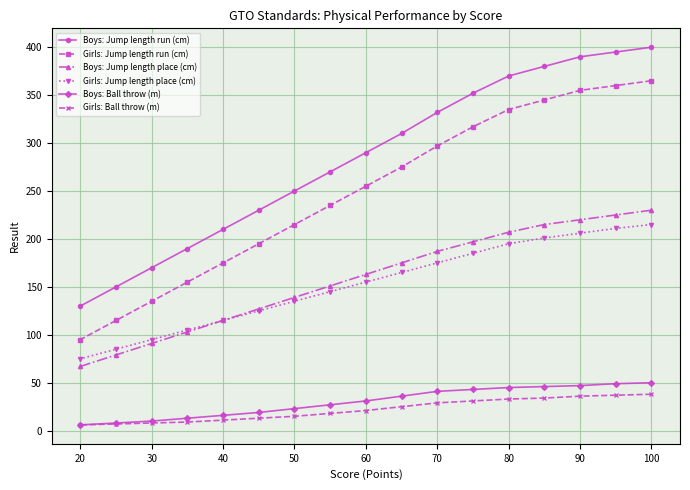

Which series has the largest total across all categories?

Boys: Jump length run (cm)